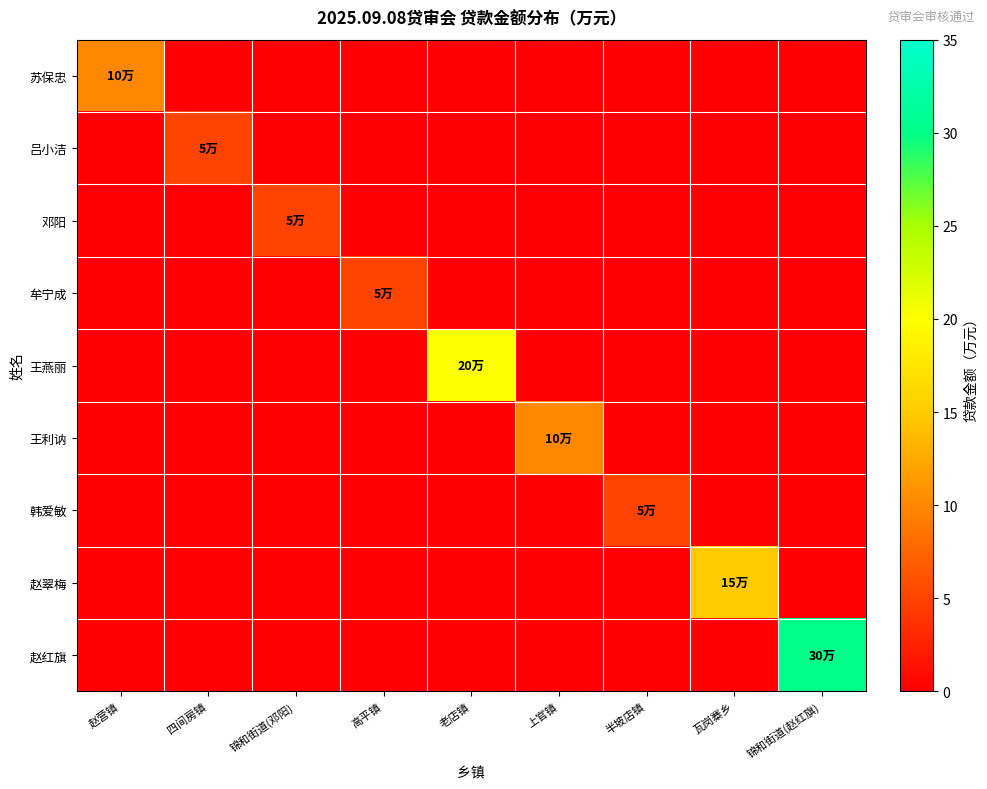

Reading left to right, transcribe all the data shown in this chart.

苏保忠: 赵营镇=10	四间房镇=0	锦和街道(邓阳)=0	高平镇=0	老店镇=0	上官镇=0	半坡店镇=0	瓦岗寨乡=0	锦和街道(赵红旗)=0
吕小洁: 赵营镇=0	四间房镇=5	锦和街道(邓阳)=0	高平镇=0	老店镇=0	上官镇=0	半坡店镇=0	瓦岗寨乡=0	锦和街道(赵红旗)=0
邓阳: 赵营镇=0	四间房镇=0	锦和街道(邓阳)=5	高平镇=0	老店镇=0	上官镇=0	半坡店镇=0	瓦岗寨乡=0	锦和街道(赵红旗)=0
牟宁成: 赵营镇=0	四间房镇=0	锦和街道(邓阳)=0	高平镇=5	老店镇=0	上官镇=0	半坡店镇=0	瓦岗寨乡=0	锦和街道(赵红旗)=0
王燕丽: 赵营镇=0	四间房镇=0	锦和街道(邓阳)=0	高平镇=0	老店镇=20	上官镇=0	半坡店镇=0	瓦岗寨乡=0	锦和街道(赵红旗)=0
王利讷: 赵营镇=0	四间房镇=0	锦和街道(邓阳)=0	高平镇=0	老店镇=0	上官镇=10	半坡店镇=0	瓦岗寨乡=0	锦和街道(赵红旗)=0
韩爱敏: 赵营镇=0	四间房镇=0	锦和街道(邓阳)=0	高平镇=0	老店镇=0	上官镇=0	半坡店镇=5	瓦岗寨乡=0	锦和街道(赵红旗)=0
赵翠梅: 赵营镇=0	四间房镇=0	锦和街道(邓阳)=0	高平镇=0	老店镇=0	上官镇=0	半坡店镇=0	瓦岗寨乡=15	锦和街道(赵红旗)=0
赵红旗: 赵营镇=0	四间房镇=0	锦和街道(邓阳)=0	高平镇=0	老店镇=0	上官镇=0	半坡店镇=0	瓦岗寨乡=0	锦和街道(赵红旗)=30